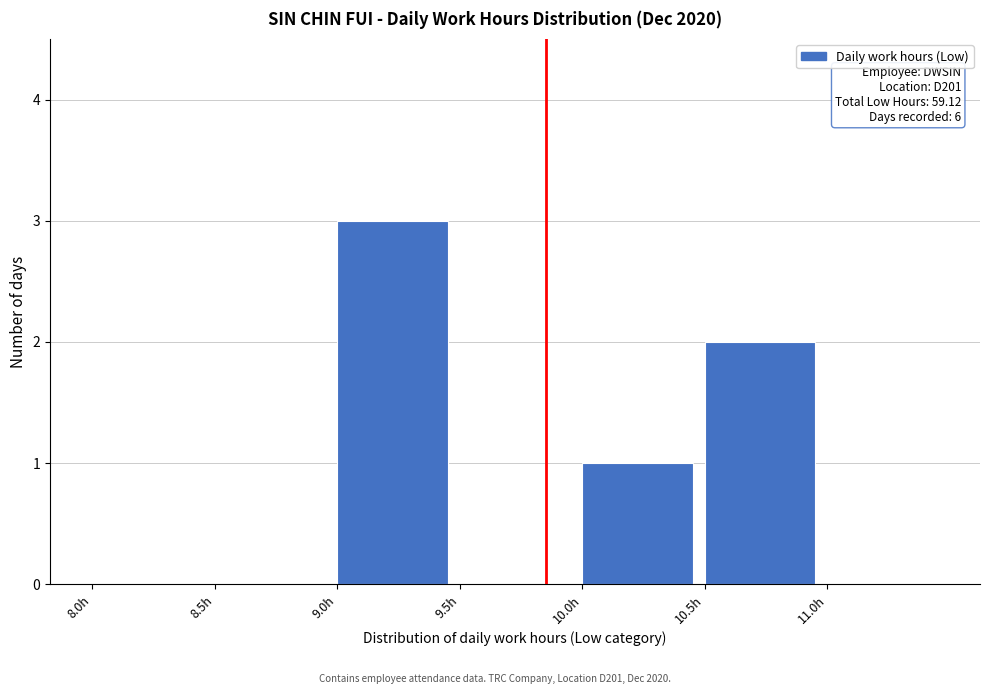

Over which range of the x-axis is the bar tallest?

9.0 to 9.5